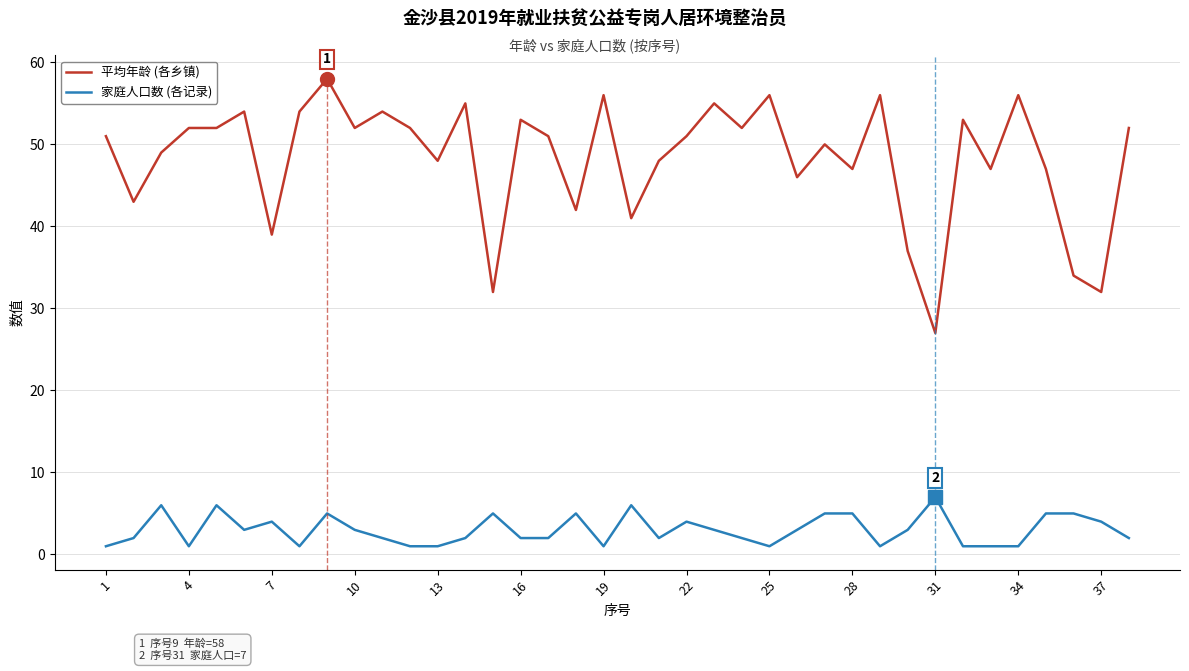

What is the average value of the 家庭人口数 (各记录) series?

3